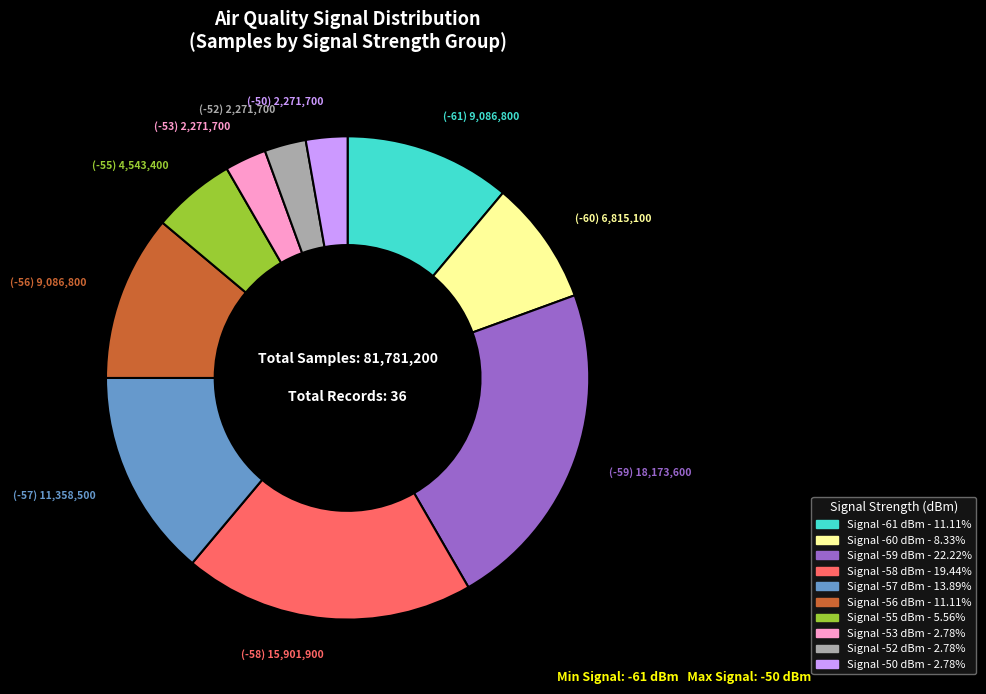

Does any single category account for the majority?

No